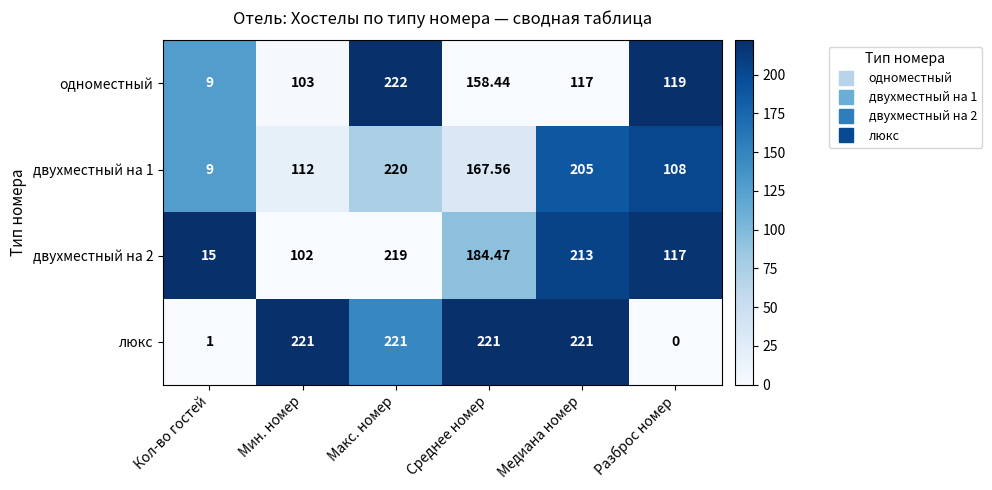

At Среднее номер, list the series in order from smallest to largest.

одноместный, двухместный на 1, двухместный на 2, люкс